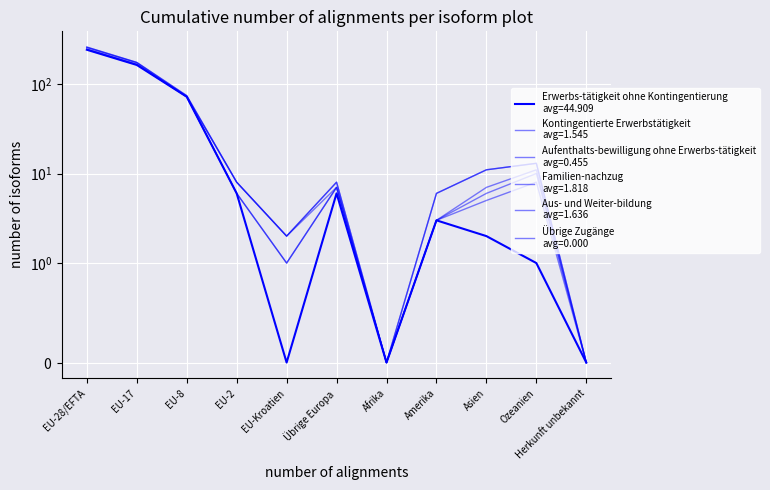

At which category does Aus- und Weiter-bildung reach its first local peak?

Übrige Europa